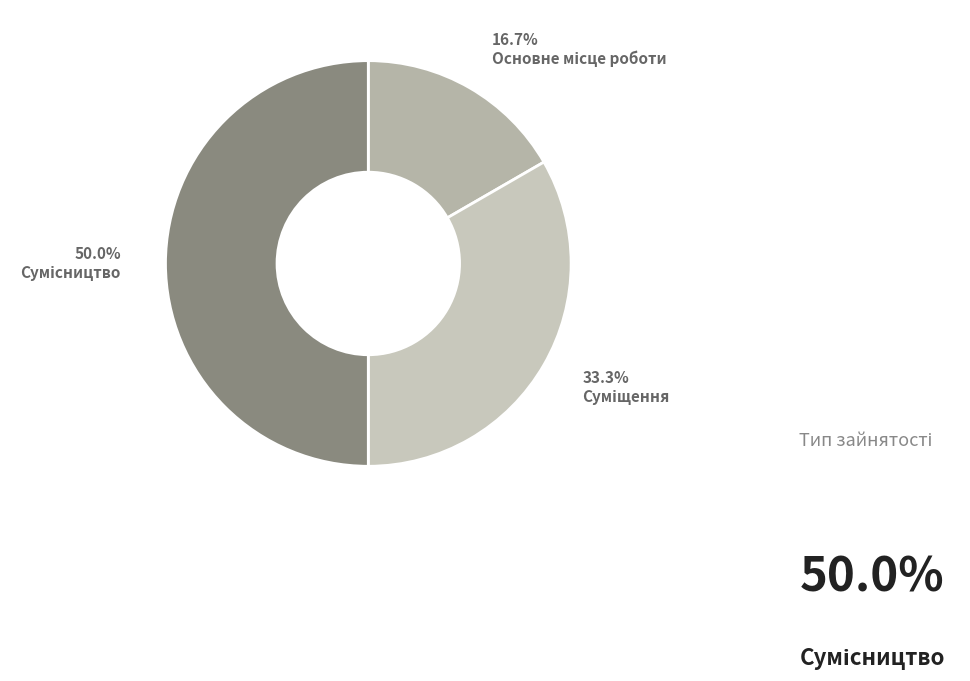

Combined, do Суміщення and Основне місце роботи account for over 50%?

No